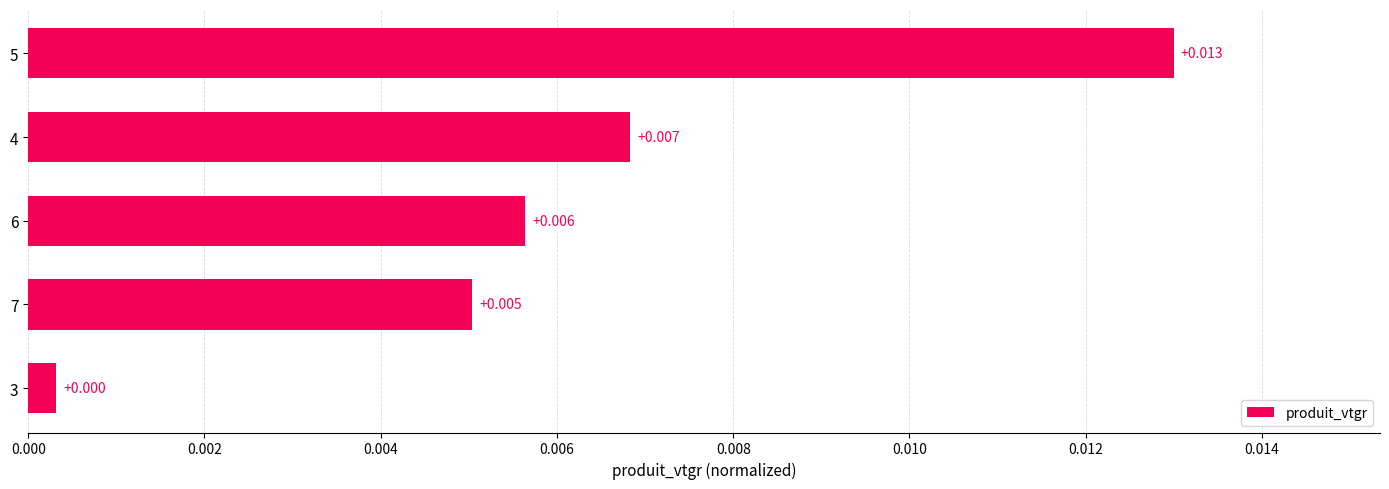

At which category does the chart reach its peak across all series?

5